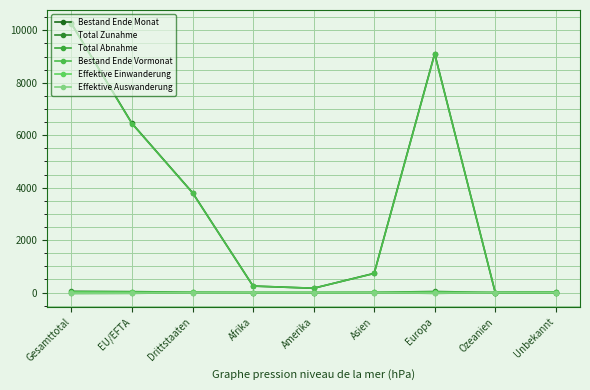

Between Unbekannt and Europa, which is larger?

Europa